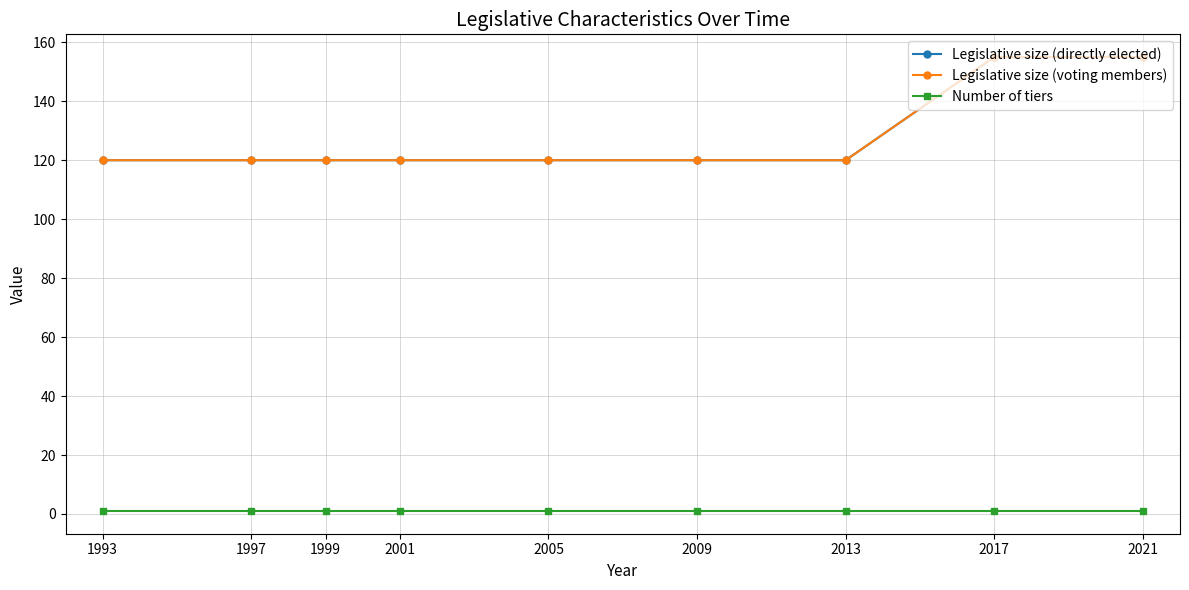

True or false: Number of tiers and Legislative size (voting members) cross at least once.

False